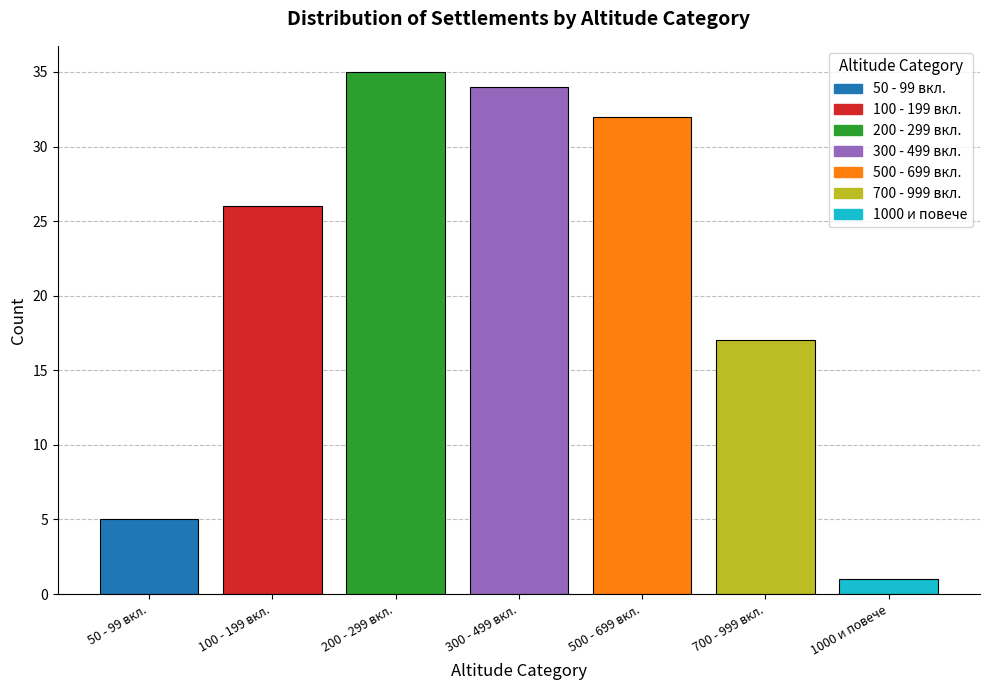

Reading right to left, list all the values displayed in this chart.

1000 и повече=1	700 - 999 вкл.=17	500 - 699 вкл.=32	300 - 499 вкл.=34	200 - 299 вкл.=35	100 - 199 вкл.=26	50 - 99 вкл.=5